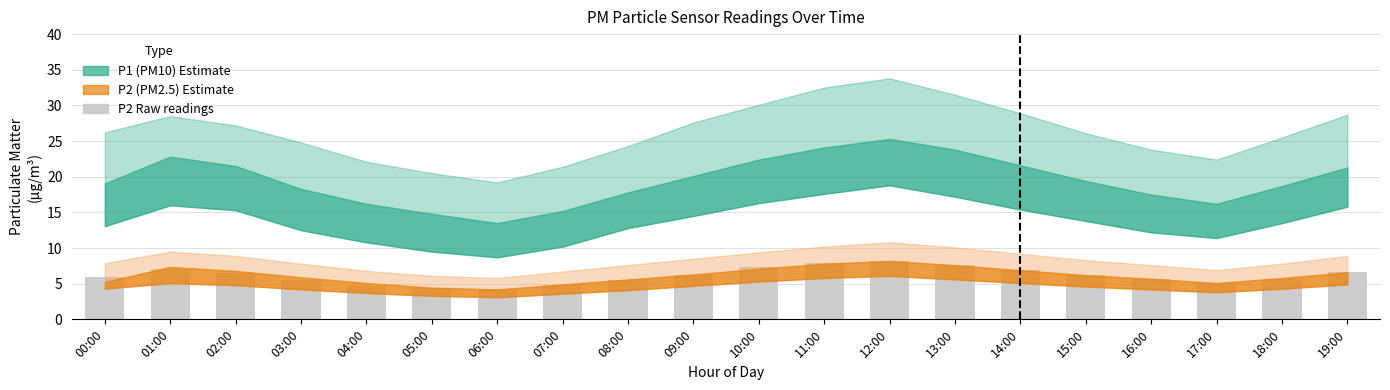

What is the minimum value shown in the chart?

4.2